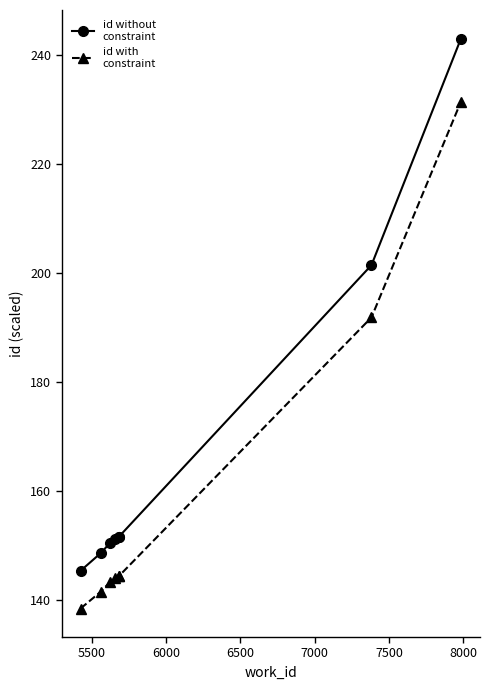

What is the greatest value displayed?

243.0